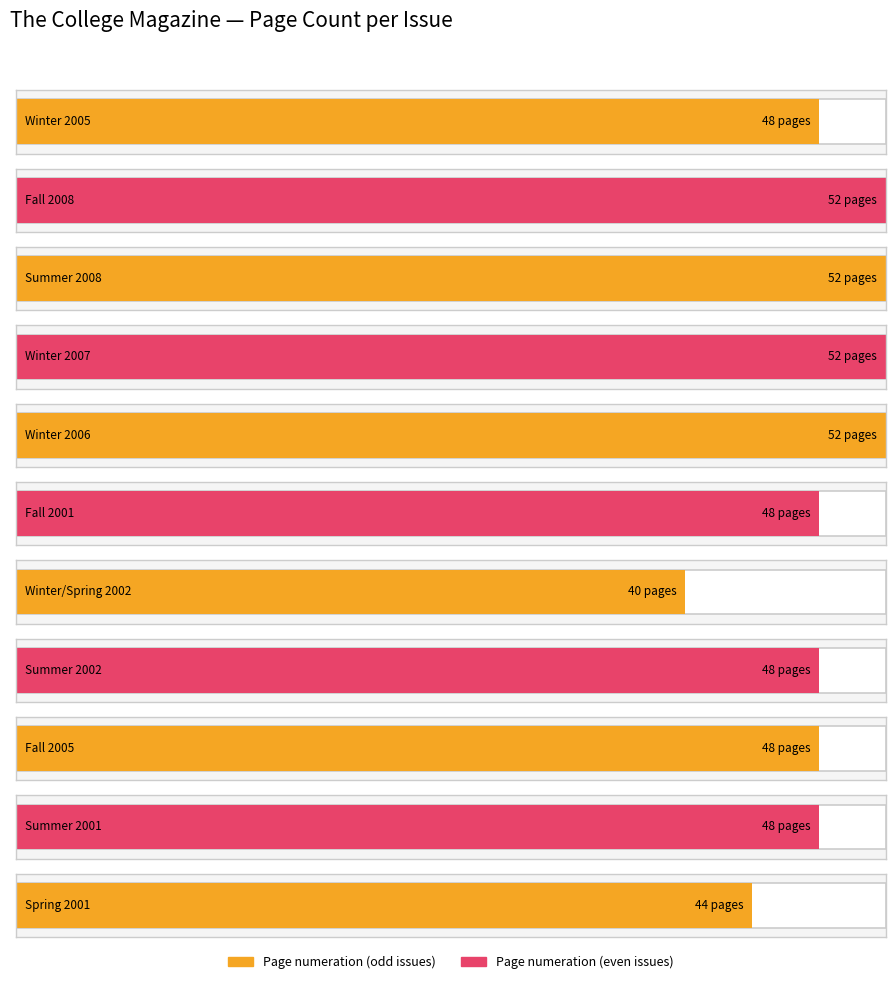

What is the greatest value displayed?

52